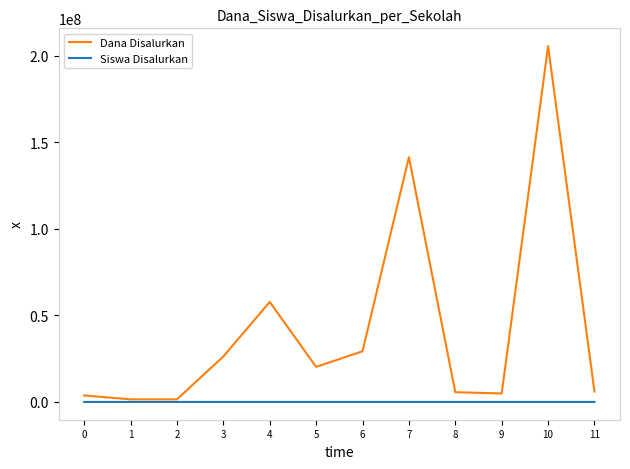

List the series in order of their peak value, highest first.

Dana Disalurkan, Siswa Disalurkan